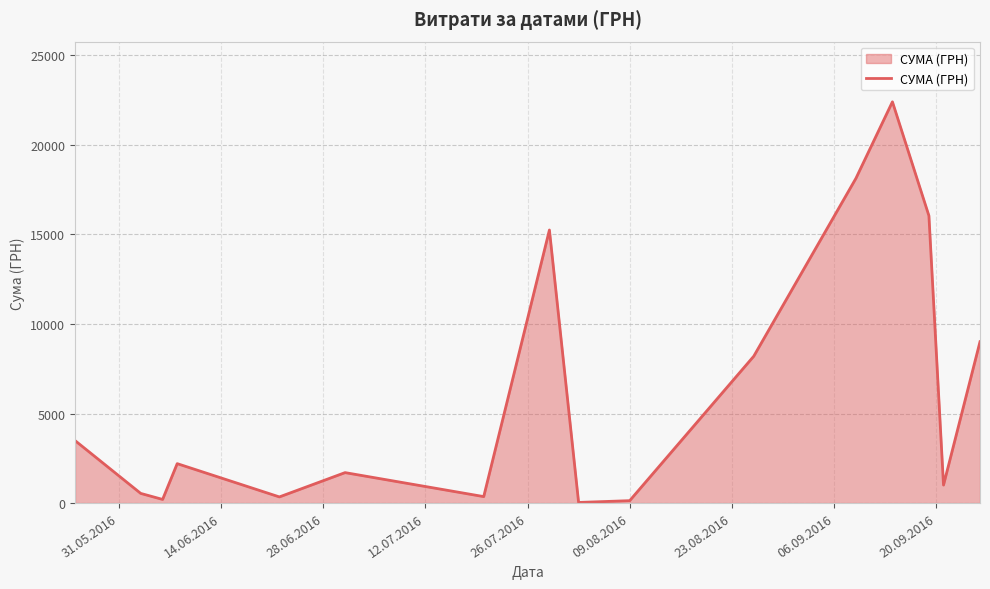

How many categories are shown in the chart?

16